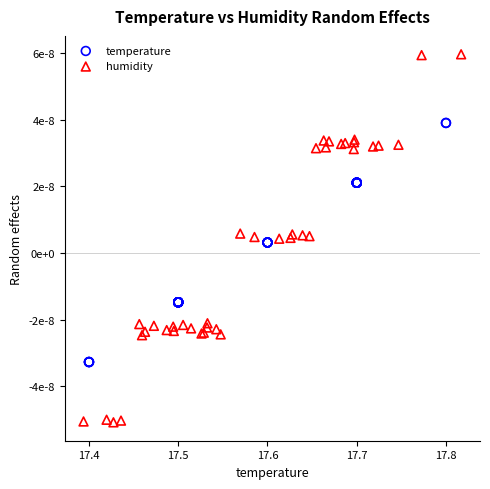

What are all the series names shown in the legend?

temperature, humidity